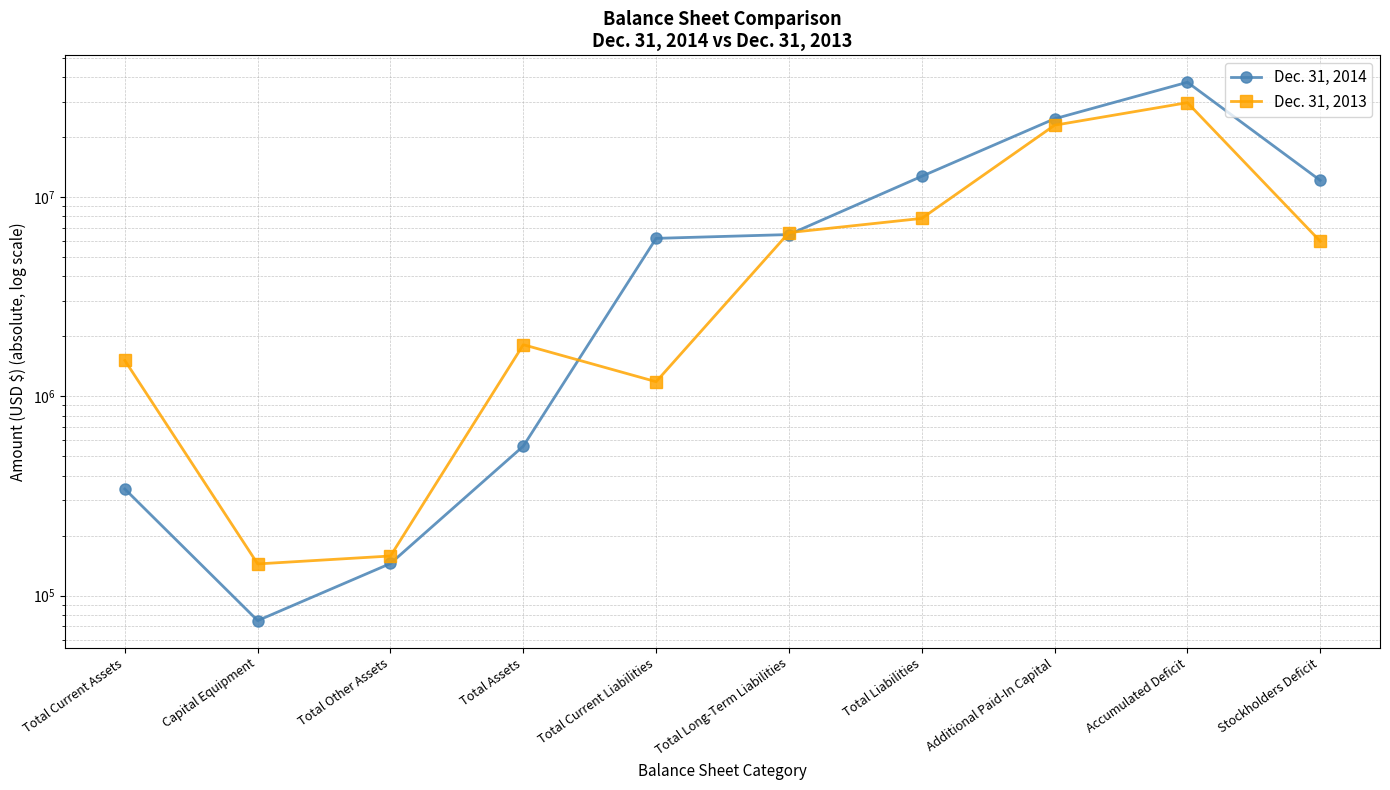

What is the highest value of the Dec. 31, 2014 series?

37696405